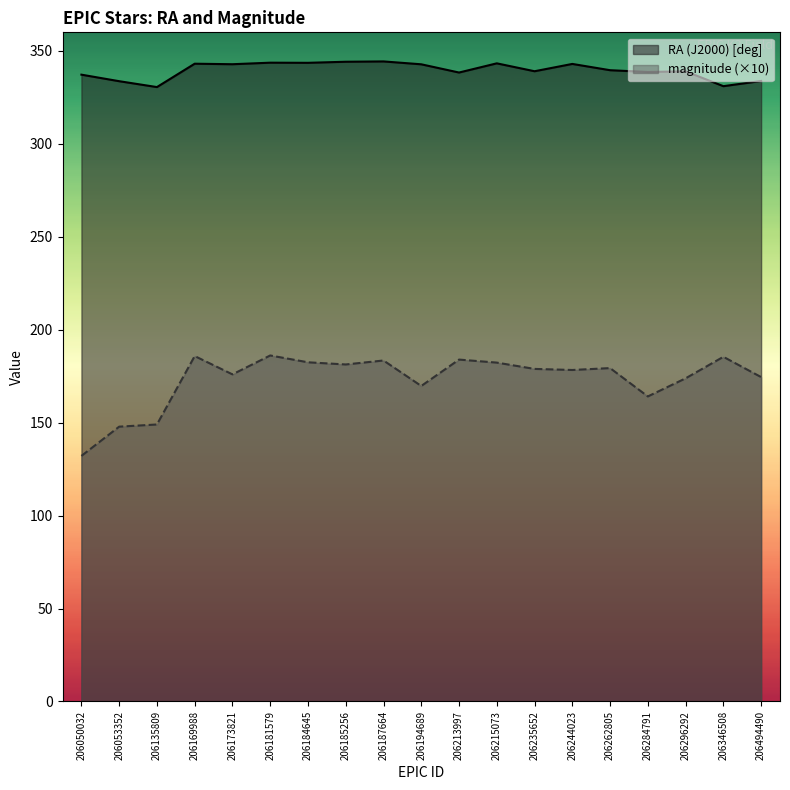

List the series in order of their peak value, lowest first.

magnitude (×10), RA (J2000) [deg]